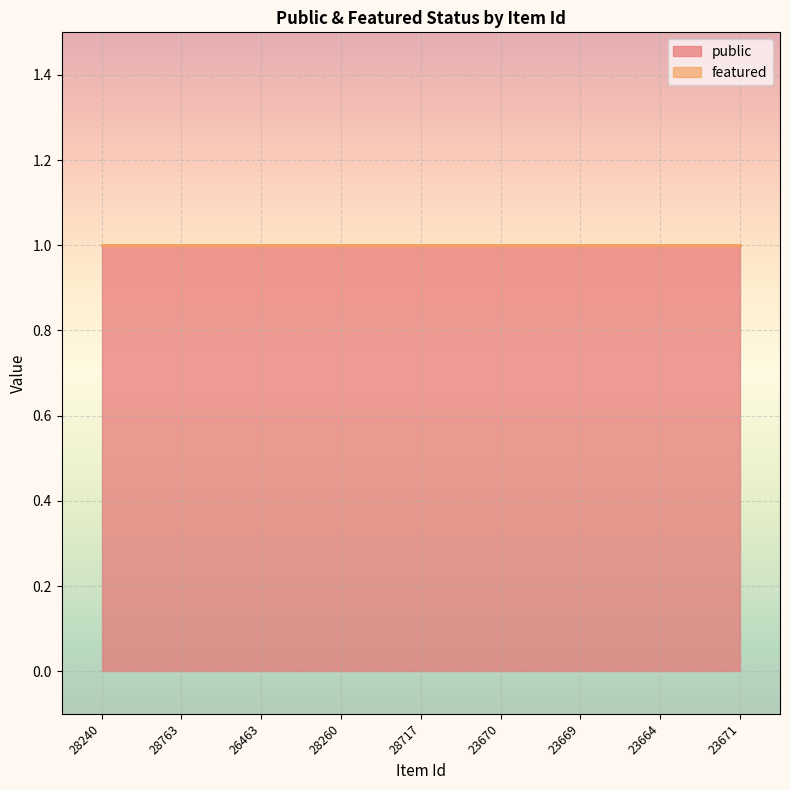

Does the chart display data point markers on the line(s)?

No